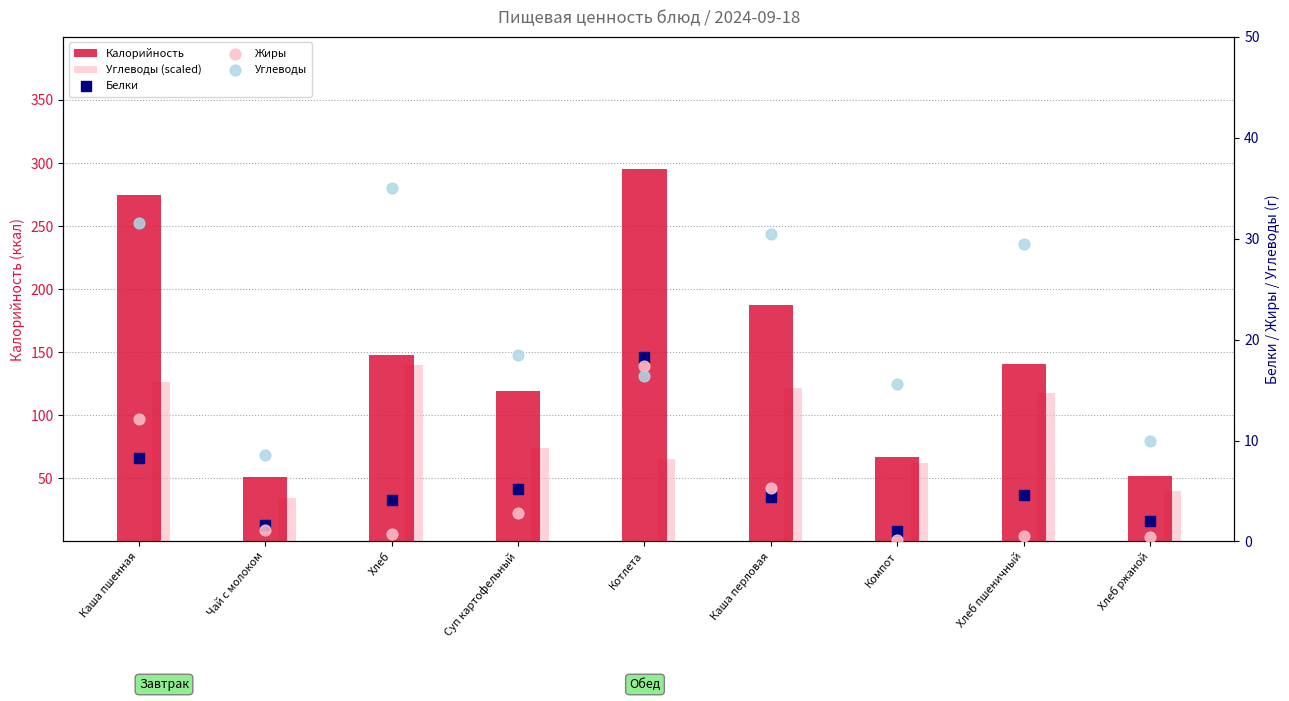

Which series reaches the maximum Y coordinate?

Калорийность